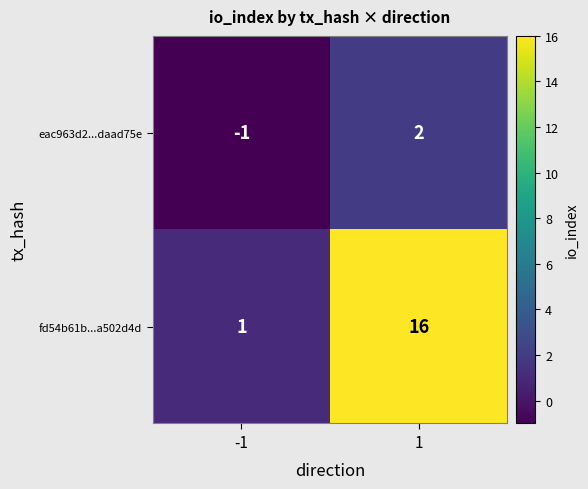

Reading left to right, extract all data points from this chart.

eac963d2...daad75e: -1=-1	1=2
fd54b61b...a502d4d: -1=1	1=16